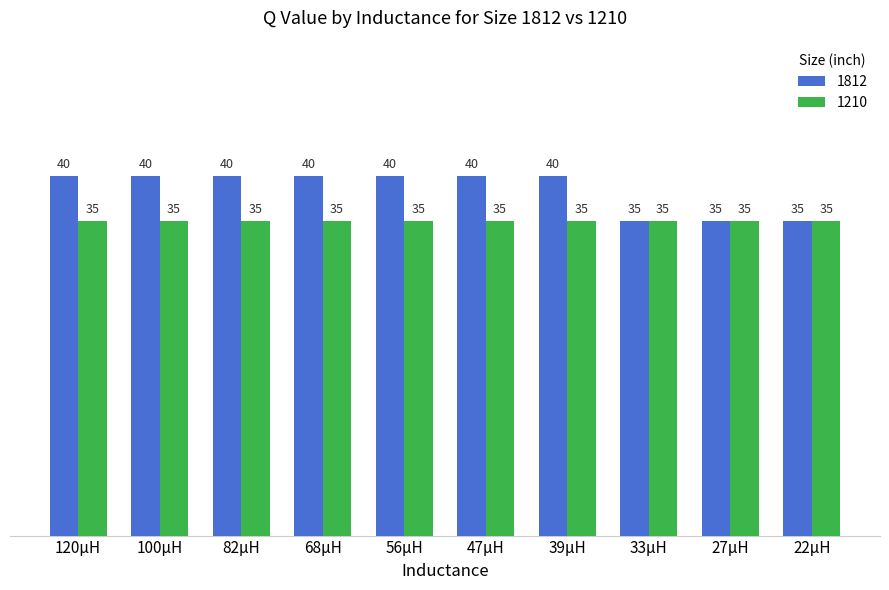

What is the approximate value of 1812 at 22µH?

35